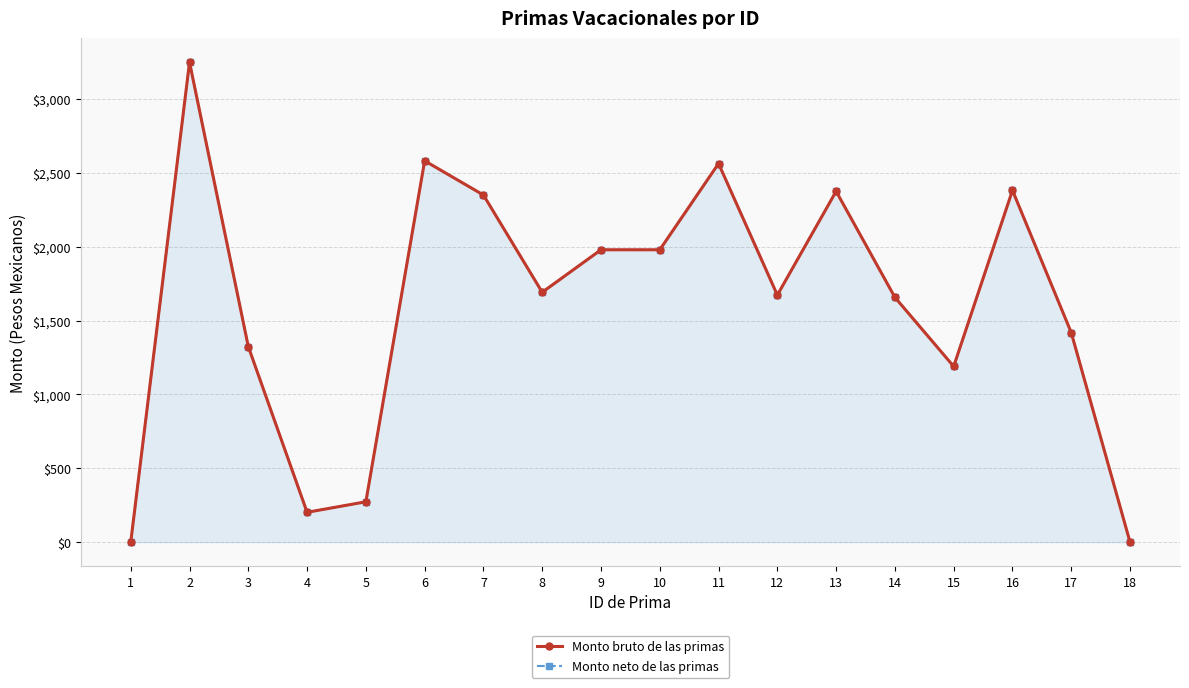

At which label is Monto neto de las primas closest to 1625?

14